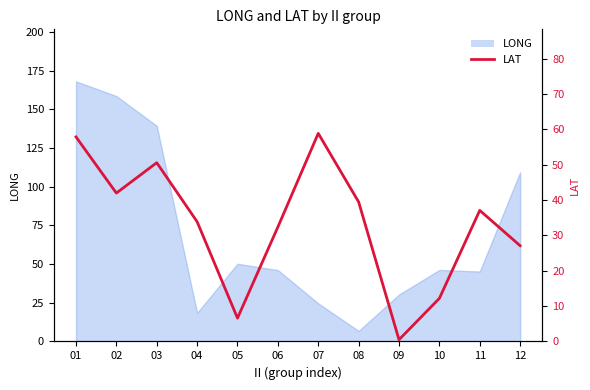

Is it true that the value at 08 is 18.6?

False